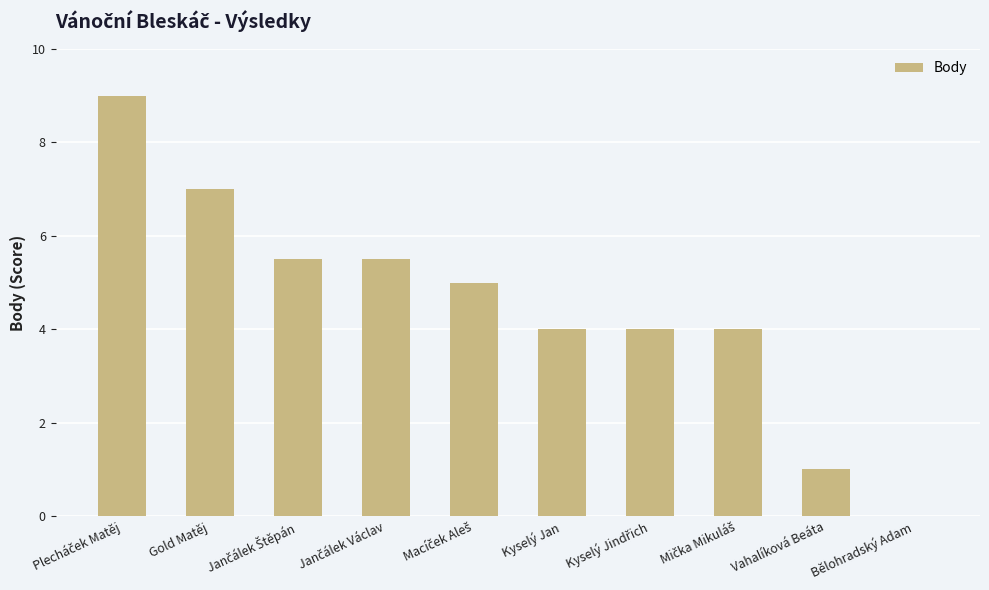

Between Kyselý Jan and Vahalíková Beáta, which is larger?

Kyselý Jan